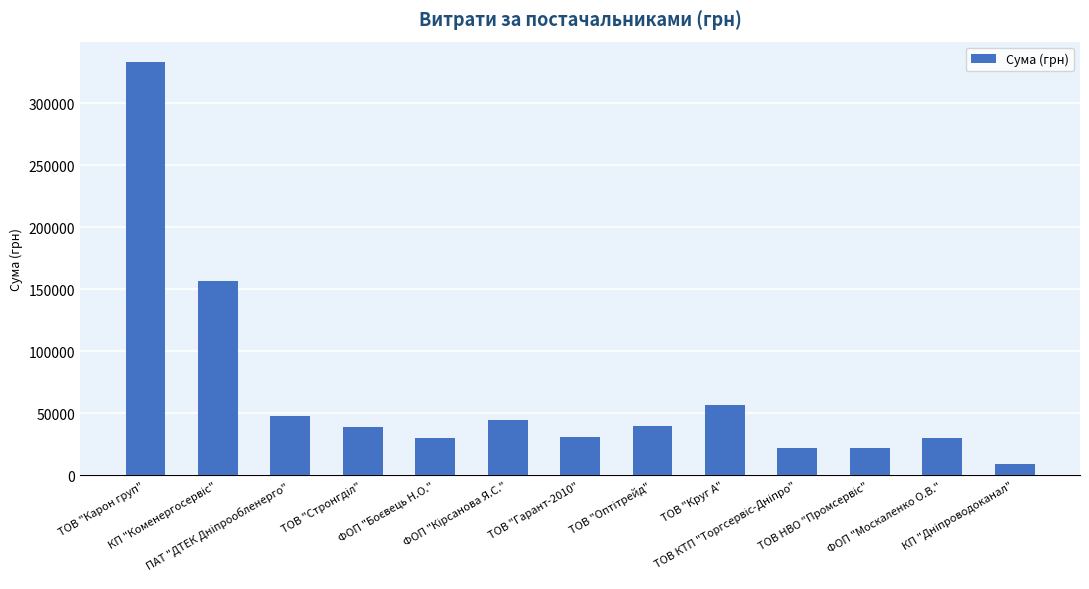

Does the chart contain stacked bars?

No